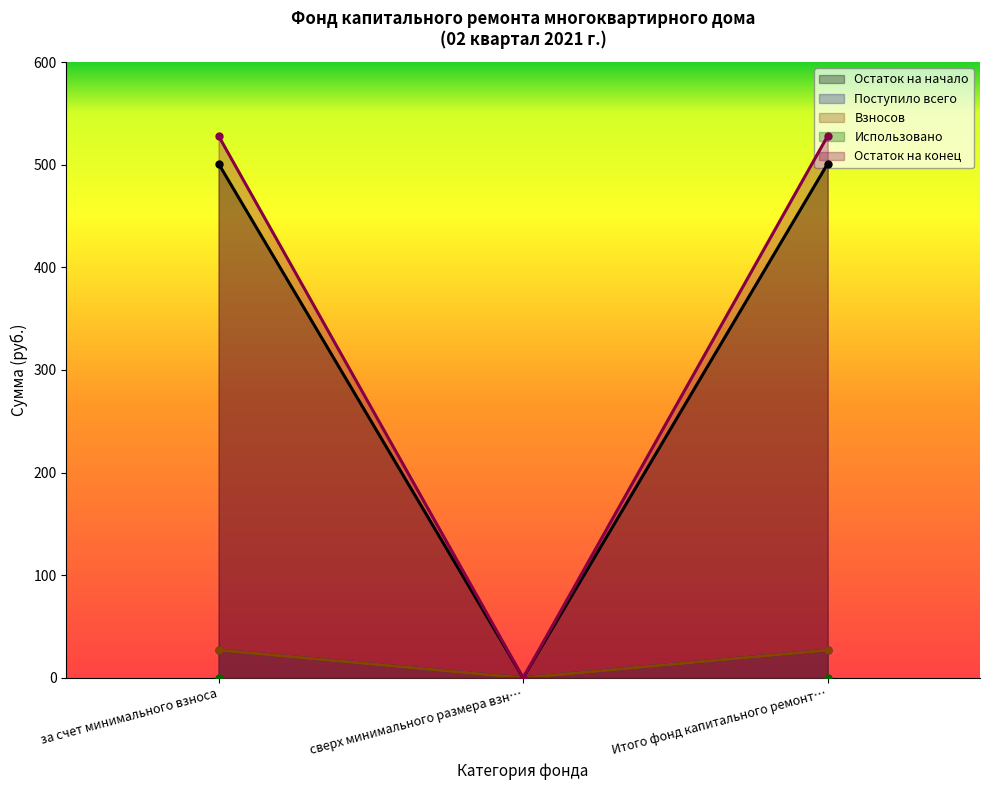

At which category is the sum across all series the highest?

за счет минимального взноса